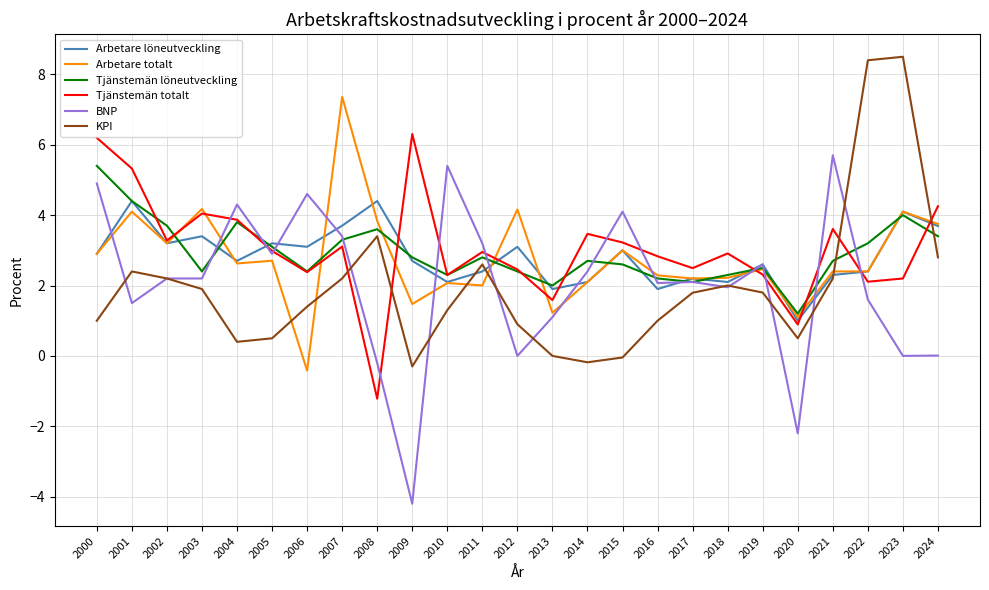

Is the value of Tjänstemän löneutveckling at 2020 greater than the value of BNP at 2003?

No